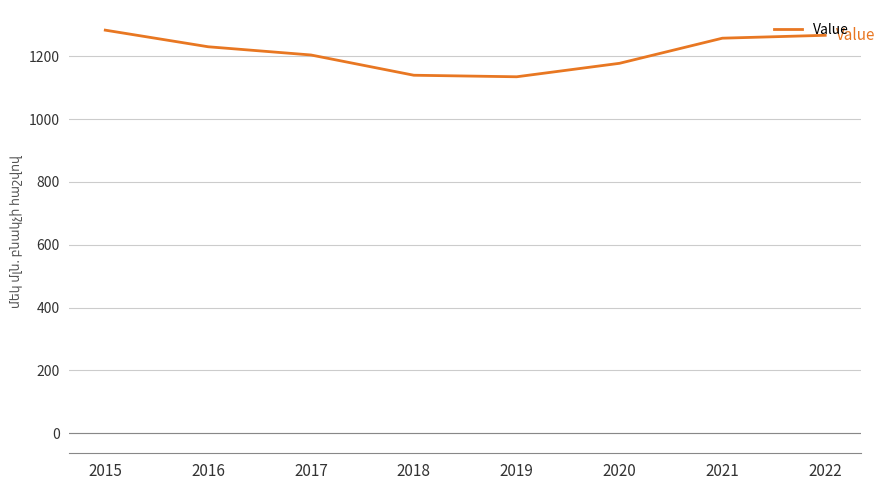

How many lines are shown in the chart?

1